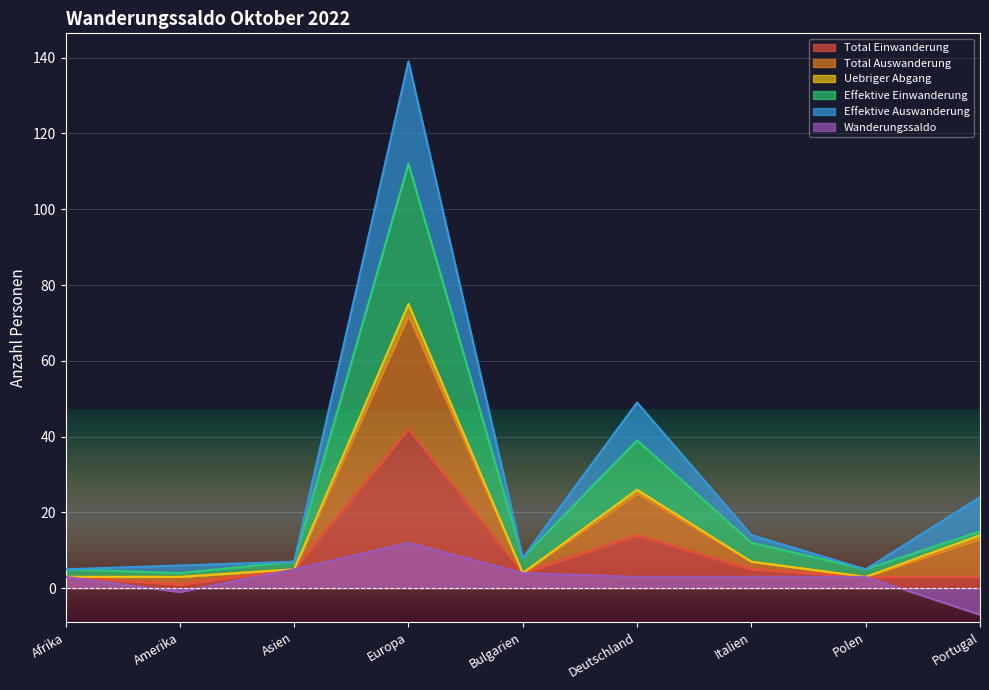

What is the lowest value of the Effektive Einwanderung series?

4